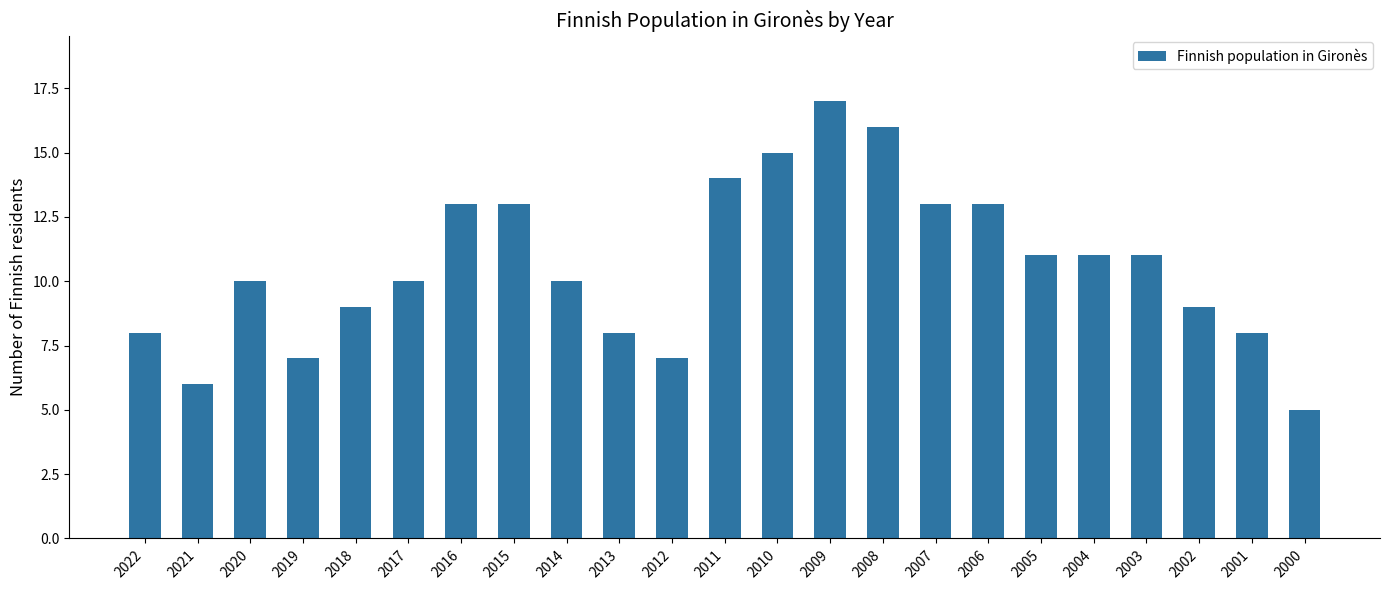

Approximately how many times larger is the value at 2003 compared to 2000?

2.2